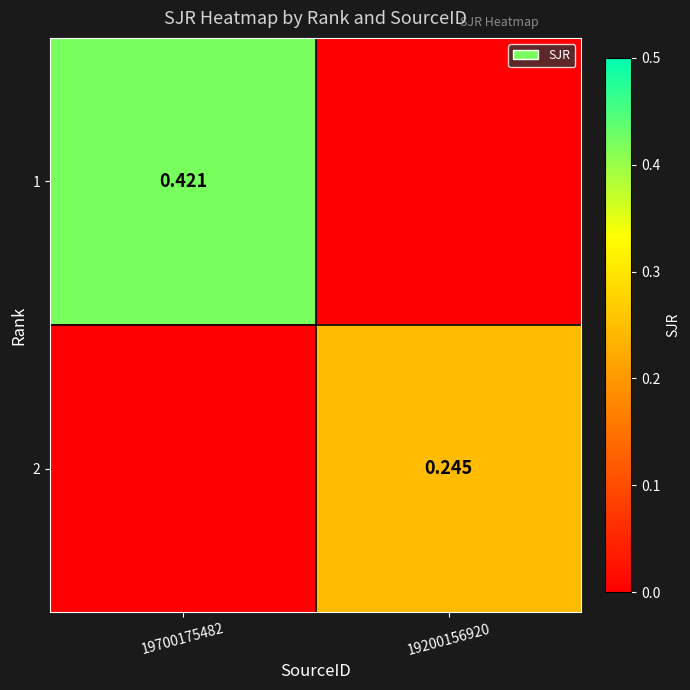

How many data points in 2 are above 0?

1